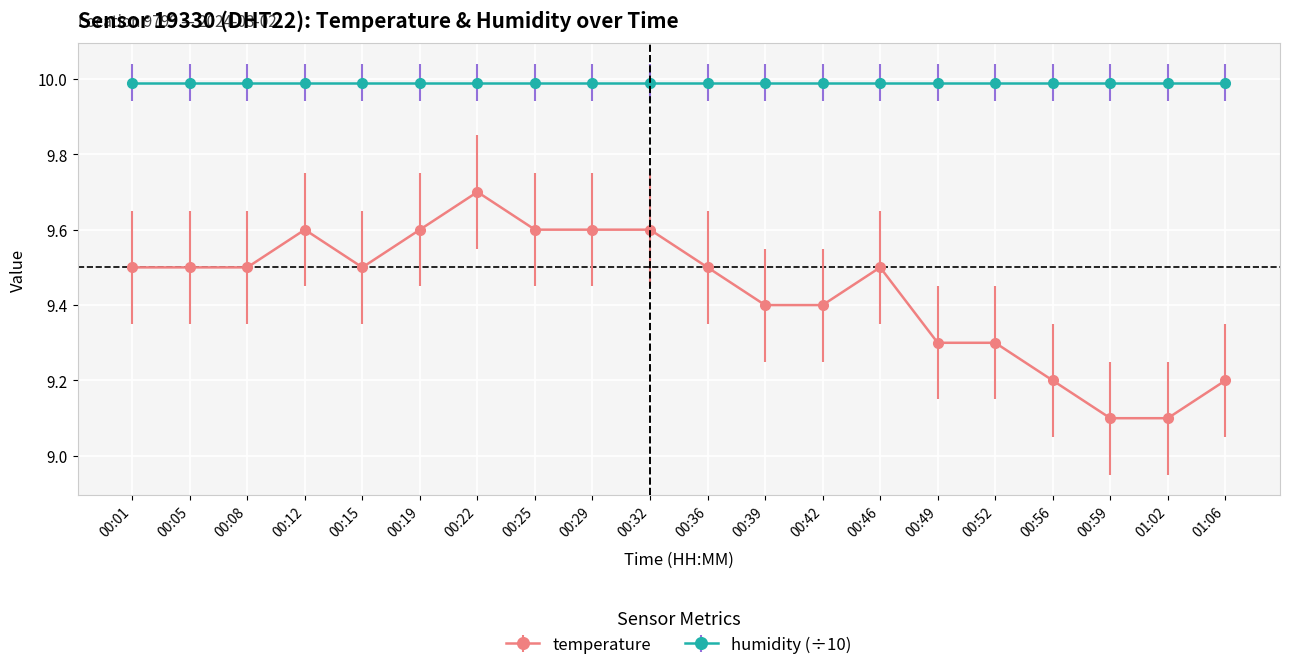

What is the difference between the second highest and second lowest values in the temperature series?

0.5